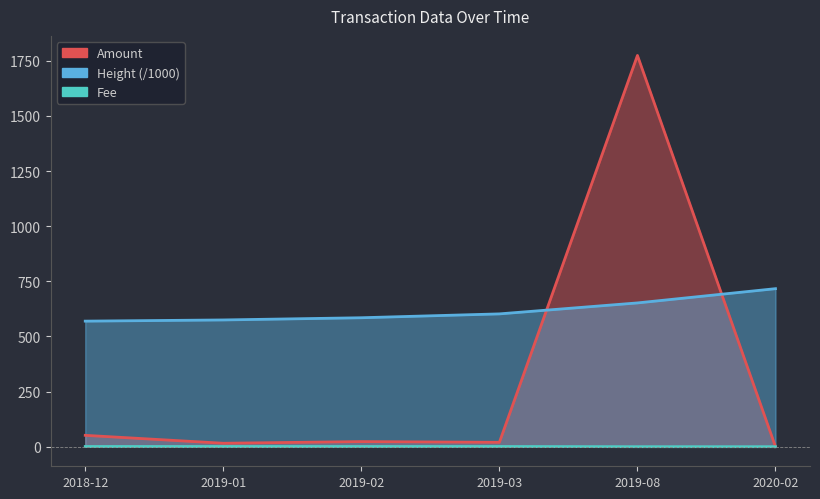

Reading left to right, extract all data points from this chart.

Amount: 51.6	15.7	23.2	19.8	1774.0	0.0
Height (/1000): 569.4	574.8	584.8	602.3	652.0	716.6
Fee: 1.0	1.0	1.0	1.0	0.1	0.1